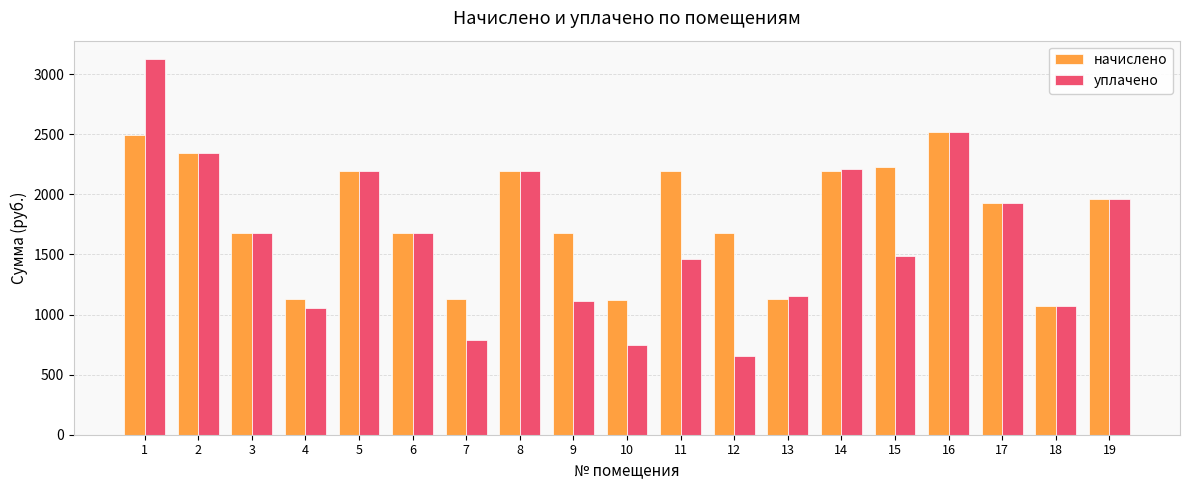

Rank the series by their average value, from lowest to highest.

уплачено, начислено